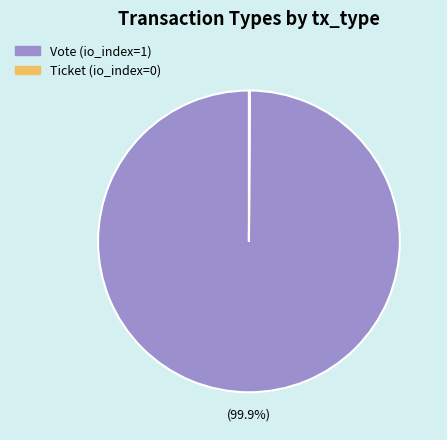

Which slice is the largest?

Vote